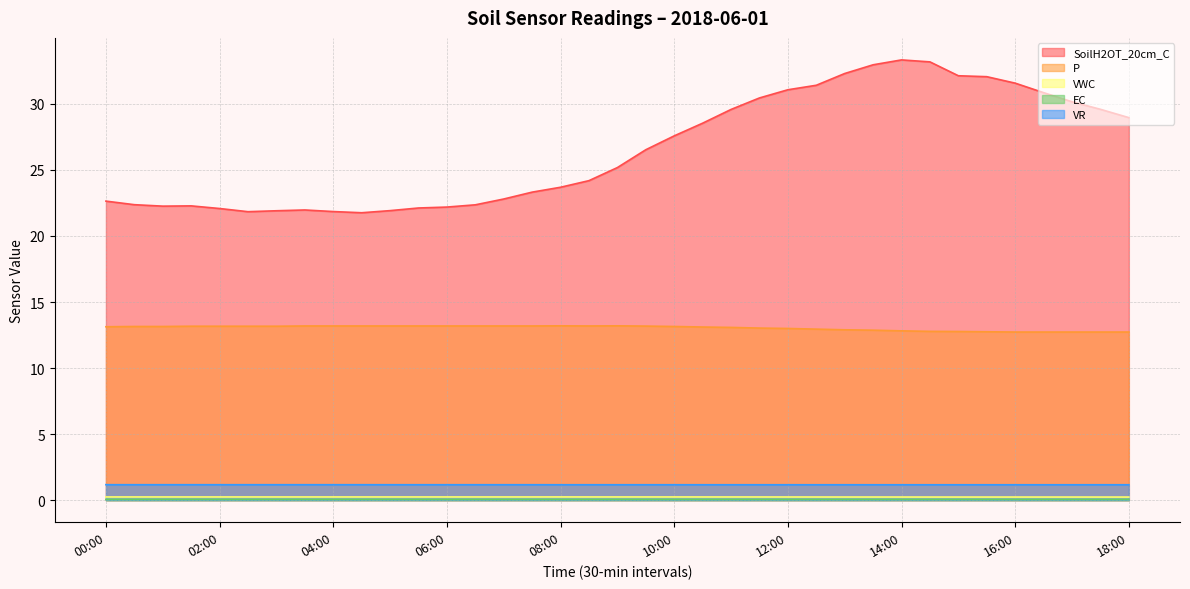

Rank the categories by EC value from highest to lowest.

00:00, 00:30, 01:00, 01:30, 02:00, 02:30, 03:00, 03:30, 04:00, 04:30, 05:00, 05:30, 06:30, 06:00, 07:00, 07:30, 08:00, 08:30, 09:00, 09:30, 10:00, 10:30, 11:00, 11:30, 12:00, 12:30, 13:00, 13:30, 14:00, 14:30, 15:00, 16:00, 16:30, 17:00, 17:30, 18:00, 15:30